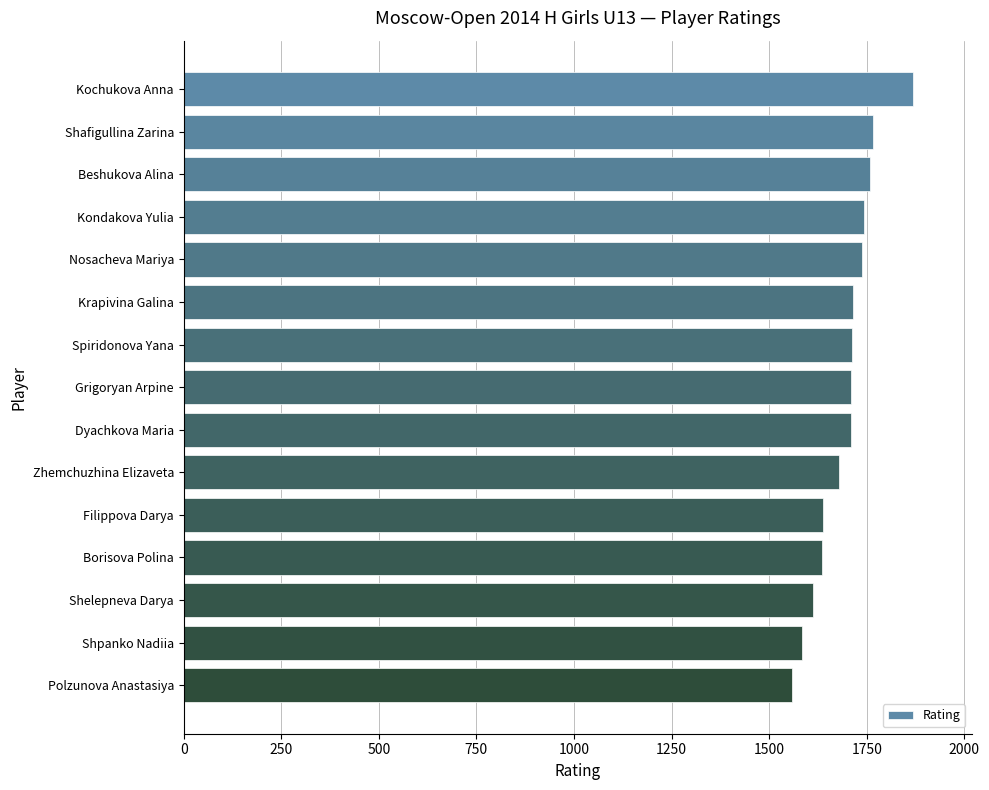

The value at Shelepneva Darya is 1612. True or false?

True